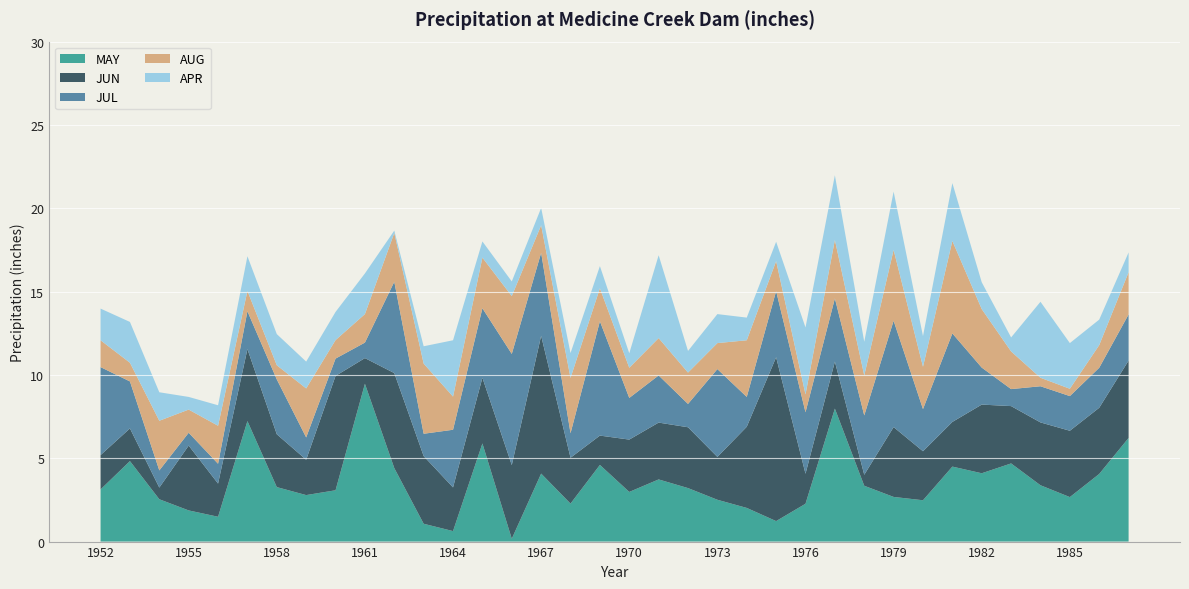

Reading left to right, list all the values displayed in this chart.

MAY: 3.1	4.8	2.5	1.9	1.5	7.2	3.3	2.8	3.1	9.5	4.4	1.1	0.6	5.9	0.2	4.1	2.3	4.6	3.0	3.7	3.2	2.5	2.0	1.2	2.3	8.0	3.4	2.7	2.5	4.5	4.1	4.7	3.4	2.7	4.1	6.2
JUN: 2.1	2.0	0.7	3.9	2.0	4.3	3.2	2.1	6.9	1.5	5.7	4.1	2.6	3.9	4.4	8.3	2.8	1.8	3.1	3.4	3.6	2.6	4.9	9.8	1.8	2.8	0.7	4.2	2.9	2.7	4.1	3.4	3.8	4.0	4.0	4.6
JUL: 5.3	2.8	1.0	0.8	1.2	2.3	3.3	1.3	1.0	0.9	5.5	1.3	3.5	4.2	6.7	5.0	1.5	6.9	2.5	2.8	1.4	5.3	1.8	4.0	3.7	3.8	3.6	6.4	2.5	5.3	2.2	1.0	2.2	2.1	2.4	2.8
AUG: 1.6	1.1	3.0	1.4	2.3	1.2	0.8	2.9	1.1	1.7	2.9	4.2	2.0	3.0	3.5	1.6	3.3	2.0	1.8	2.2	1.9	1.6	3.4	1.8	1.1	3.5	2.4	4.2	2.5	5.5	3.5	2.3	0.5	0.4	1.4	2.5
APR: 1.9	2.5	1.7	0.8	1.2	2.1	1.9	1.6	1.7	2.4	0.1	1.0	3.4	1.0	0.9	1.0	1.5	1.3	0.9	5.0	1.3	1.7	1.4	1.2	4.0	3.9	2.0	3.5	1.8	3.5	1.6	0.8	4.6	2.7	1.5	1.2